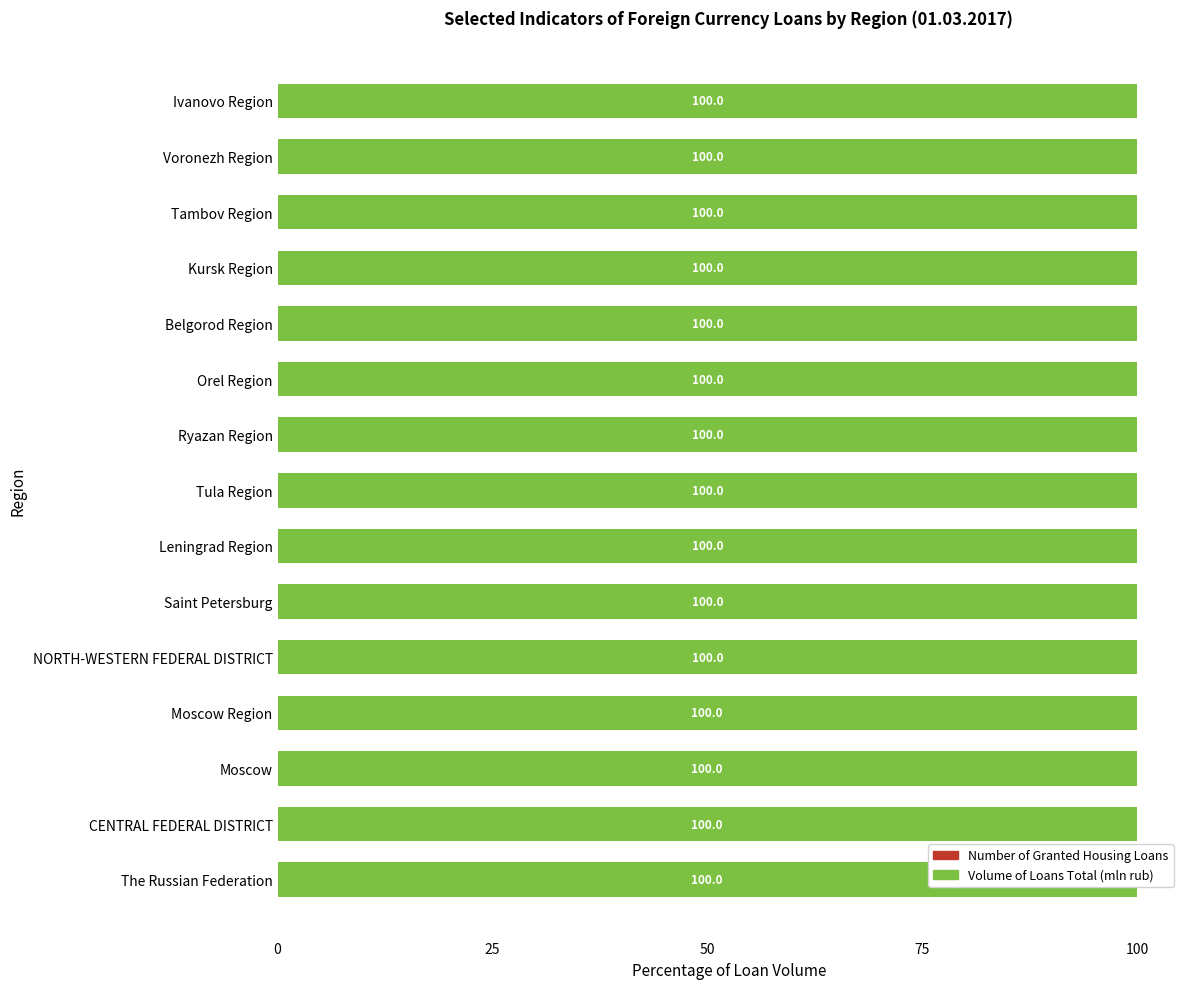

The Volume of Loans Total (mln rub) series shows 100.0 at Leningrad Region. True or false?

True